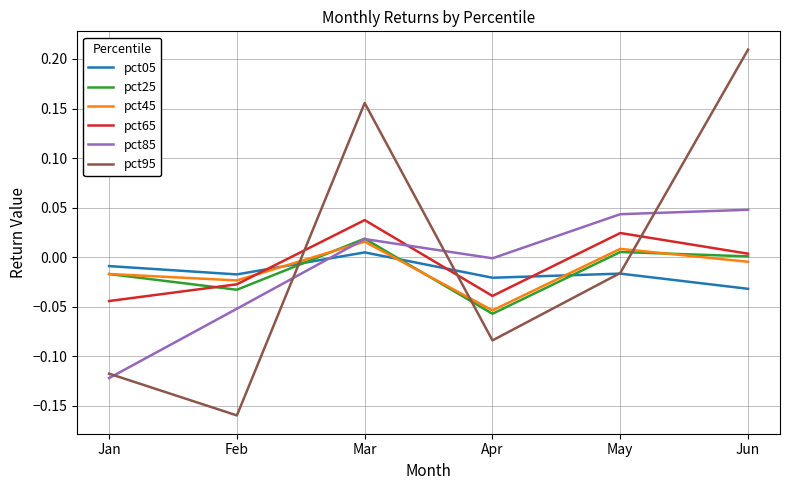

Which series has the widest spread of values?

pct95